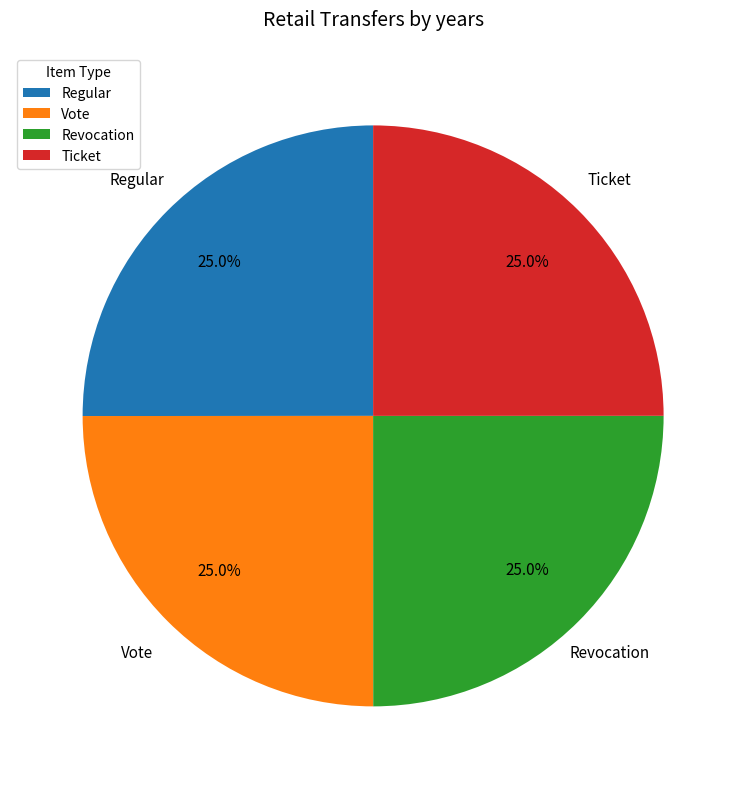

To the nearest percent, what portion does Vote represent?

25%